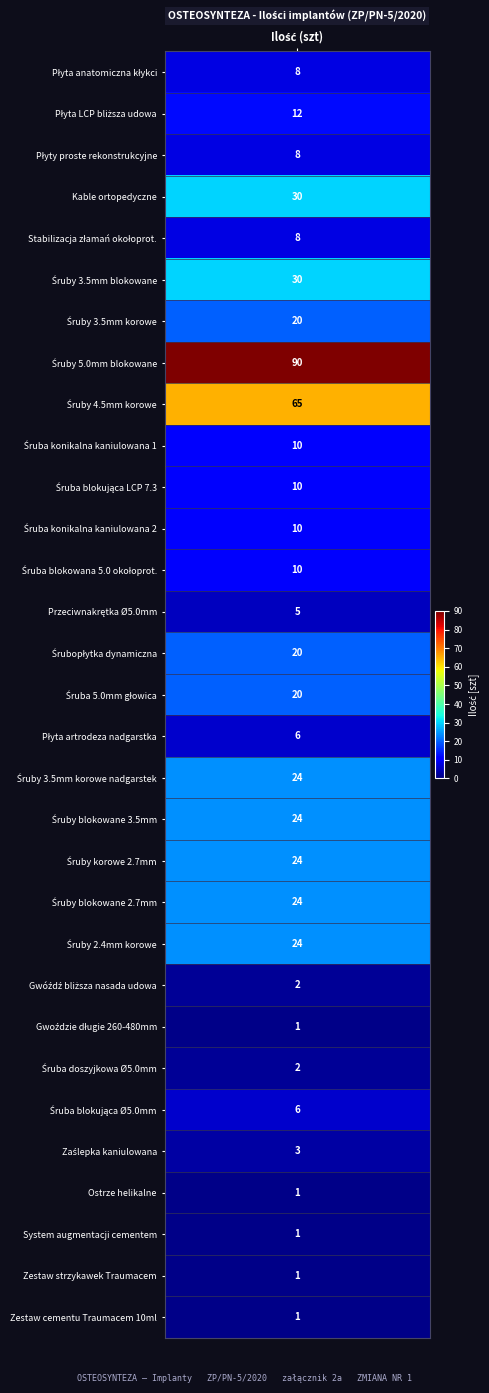

Between 15 and 2, which is larger?

15